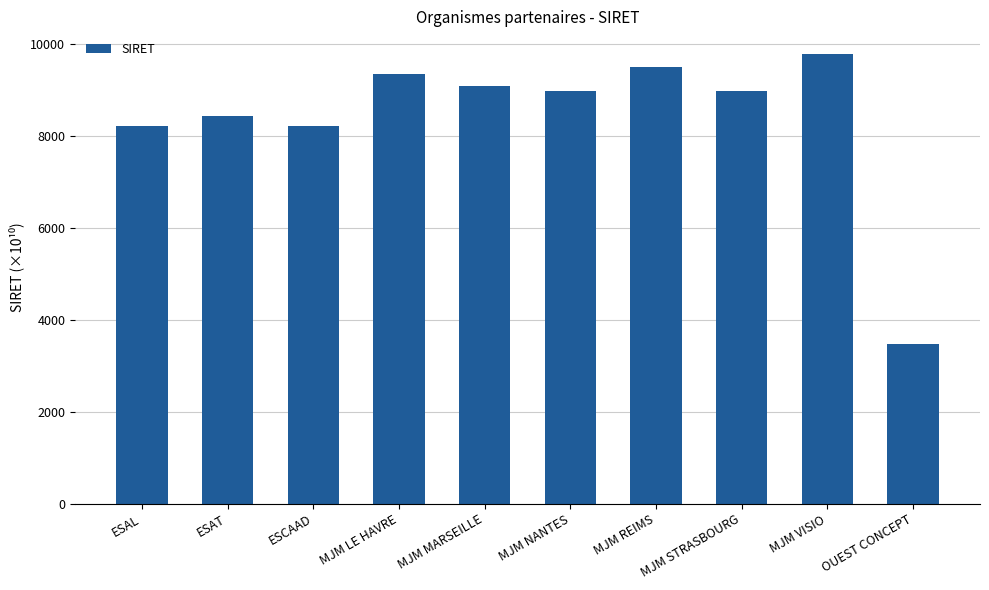

What is the average value?

8405.1